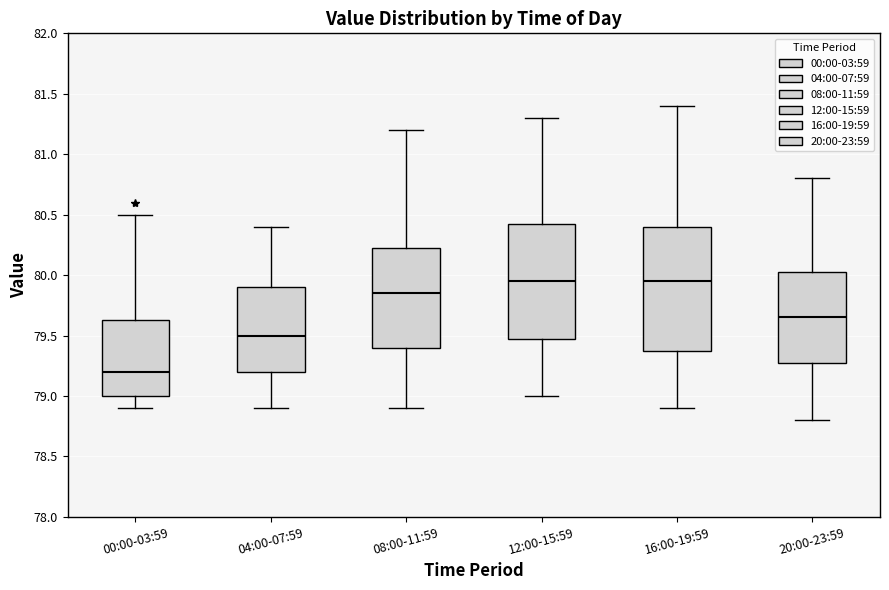

Comparing the boxes themselves (not the whiskers), which one is the tallest?

16:00-19:59